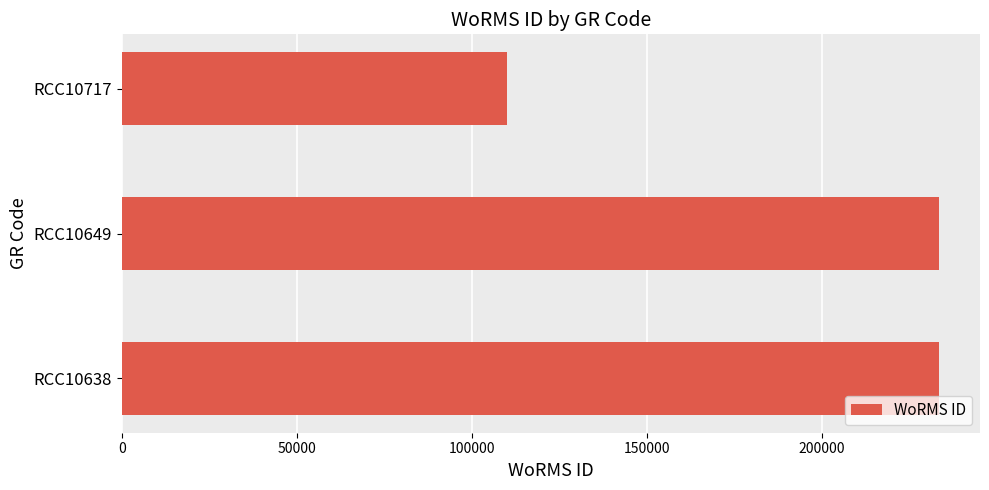

At which category does the chart reach its minimum across all series?

RCC10717